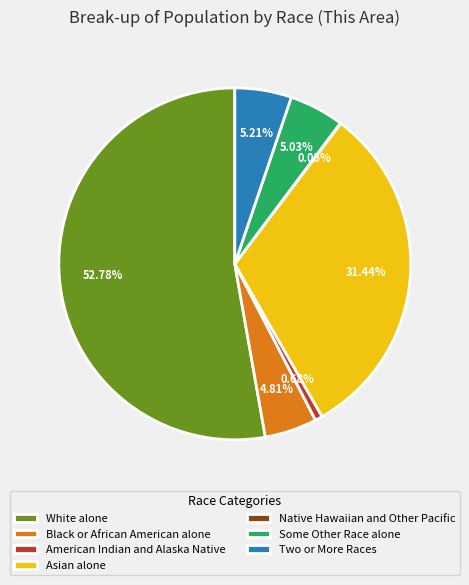

Approximately how many times larger is the value at Some Other Race alone compared to Two or More Races?

1.0